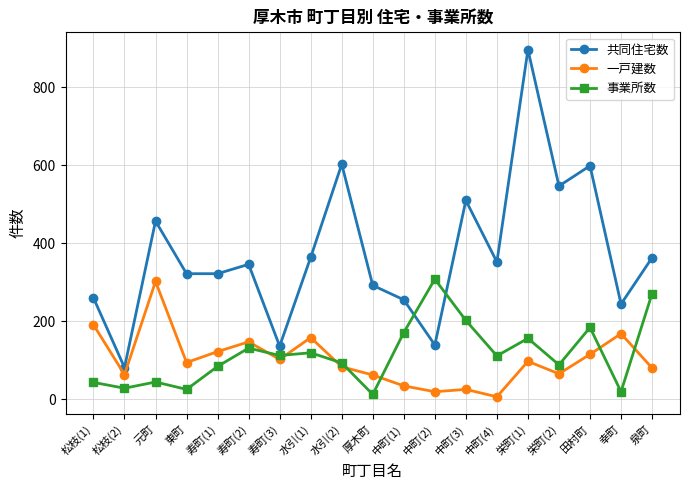

What is the difference between the 事業所数 values at 寿町(3) and 中町(2)?

196